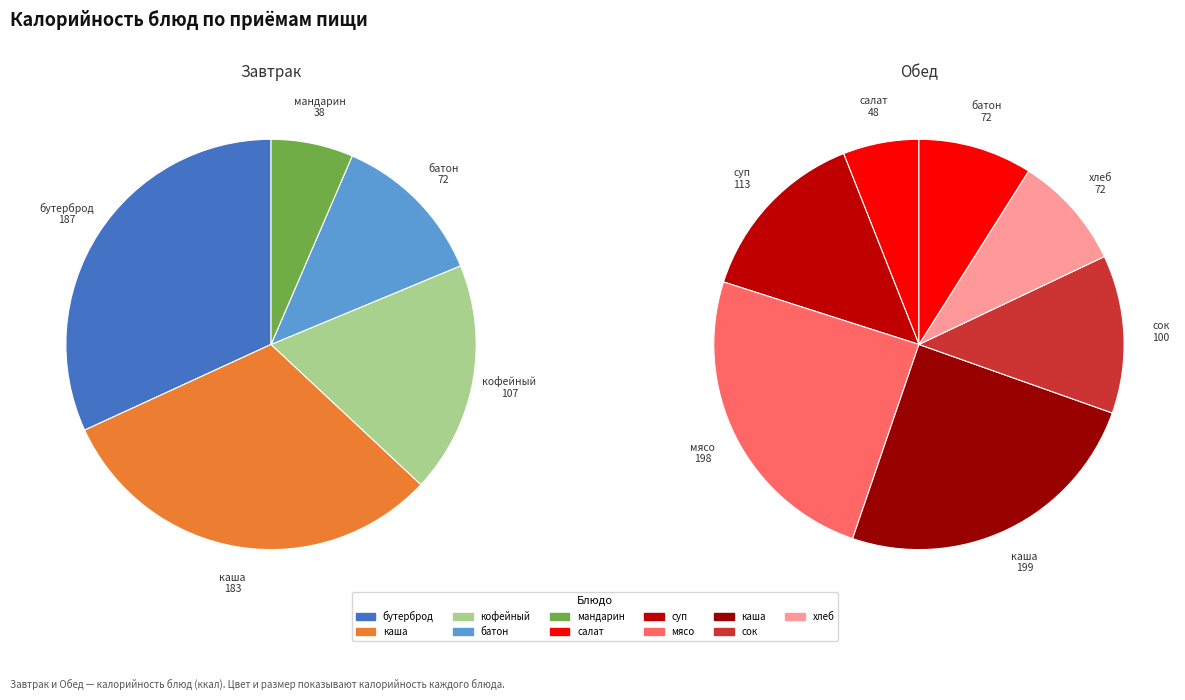

What percentage is NOT represented by суп картофельный?

91.9%